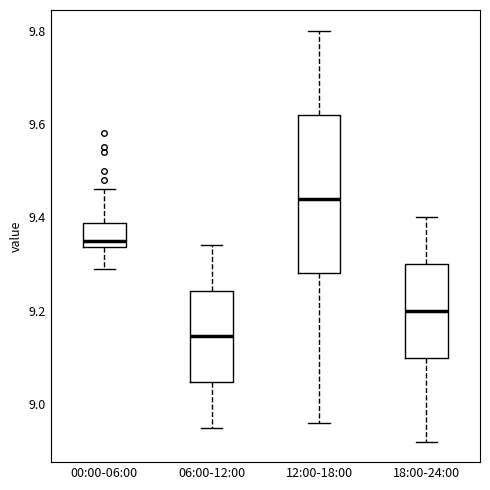

Comparing the boxes themselves (not the whiskers), which one is the tallest?

12:00-18:00